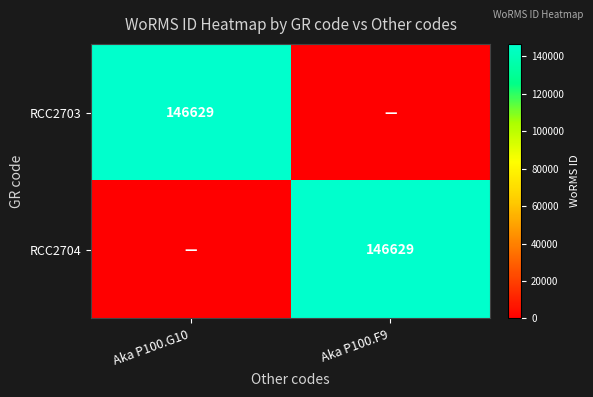

True or false: RCC2704 has a value of 146629 at Aka P100.F9.

True